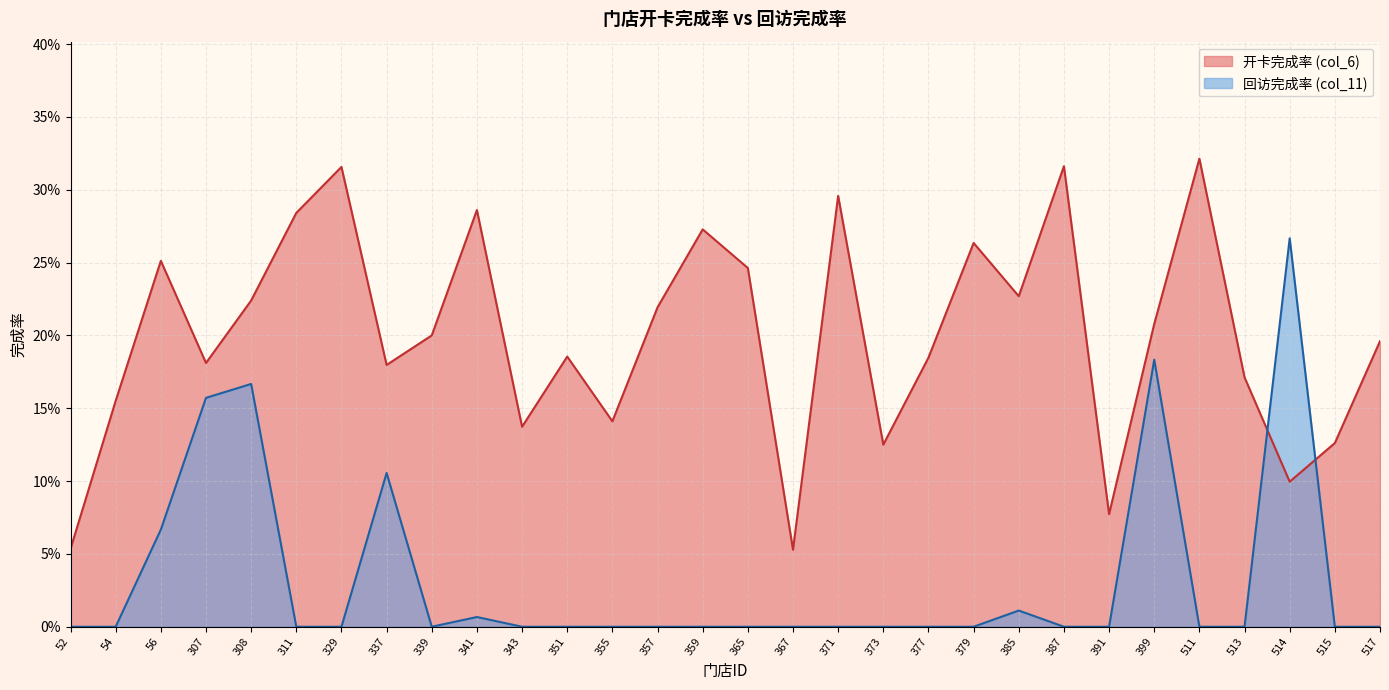

List the series in order of their overall mean, highest first.

开卡完成率 (col_6), 回访完成率 (col_11)